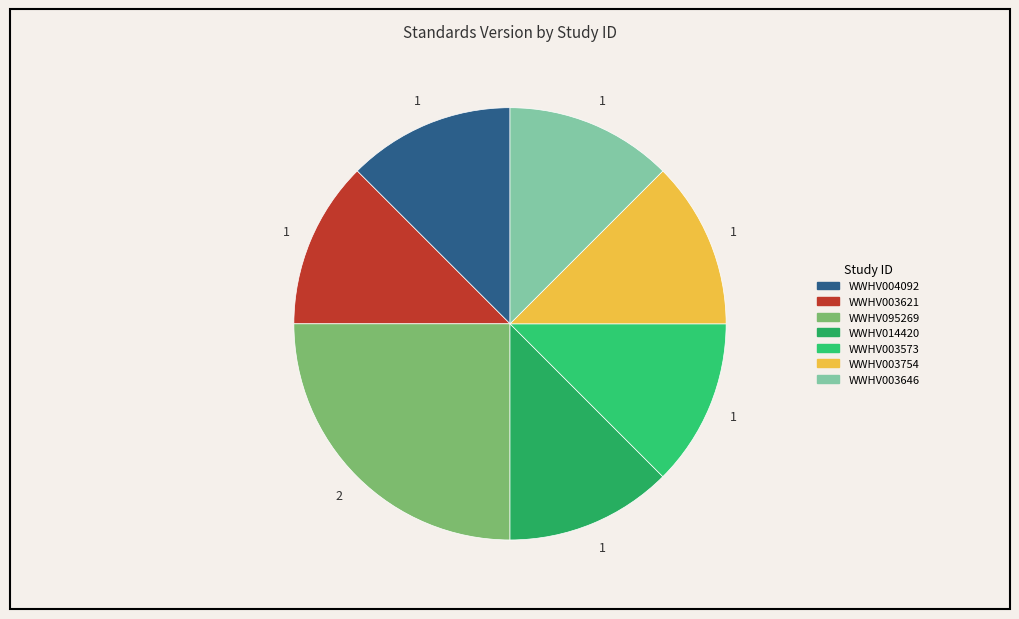

Which has a higher value, WWHV003754 or WWHV003573?

WWHV003754